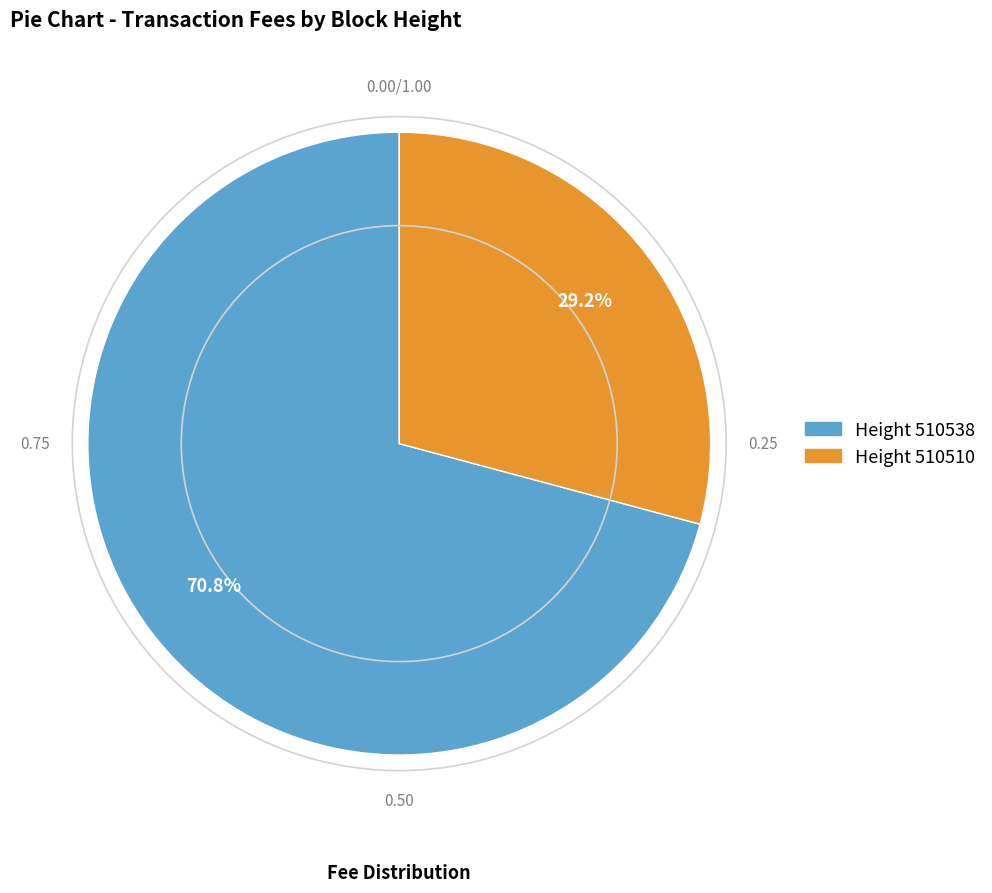

Rank the categories by value from highest to lowest.

Height 510538, Height 510510